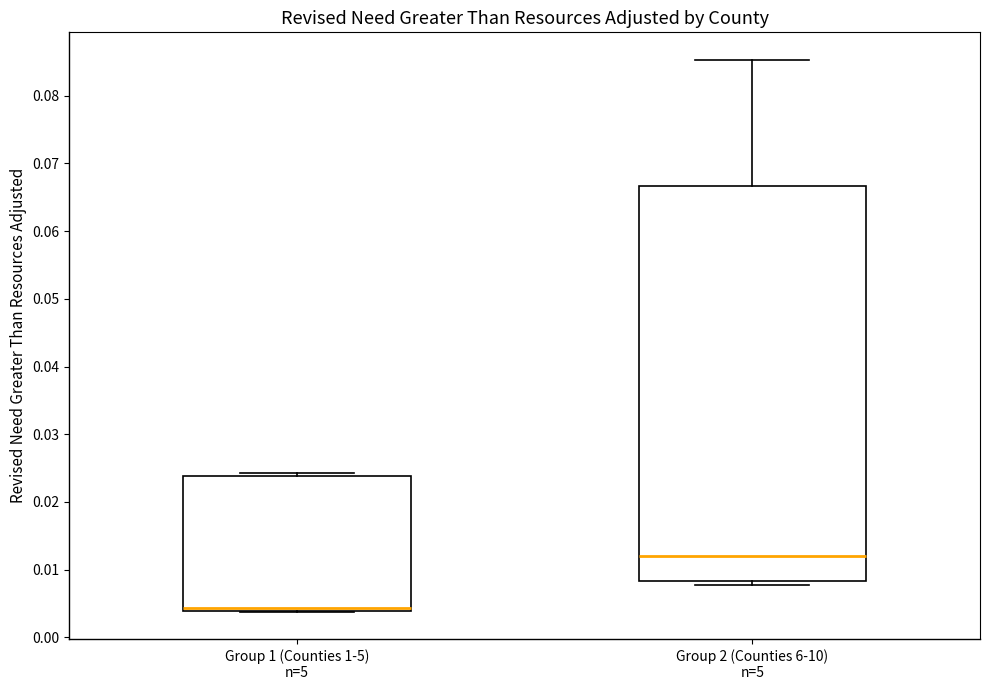

Comparing the boxes themselves (not the whiskers), which one is the tallest?

Group 2 (Counties 6-10) n=5